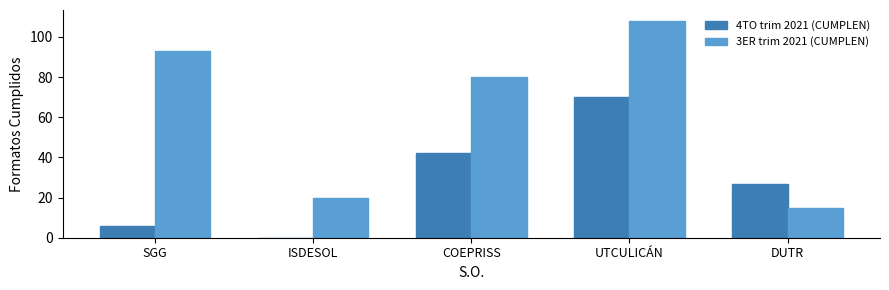

Which category has the highest value in the 3ER trim 2021 (CUMPLEN) series?

UTCULICÁN